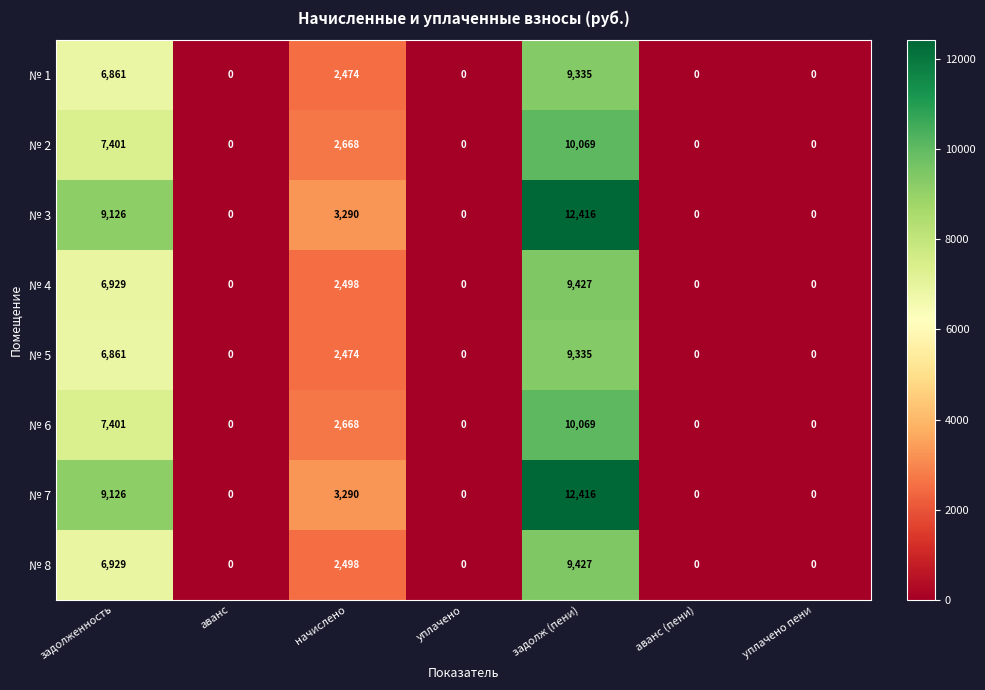

How many categories are shown in the chart?

7